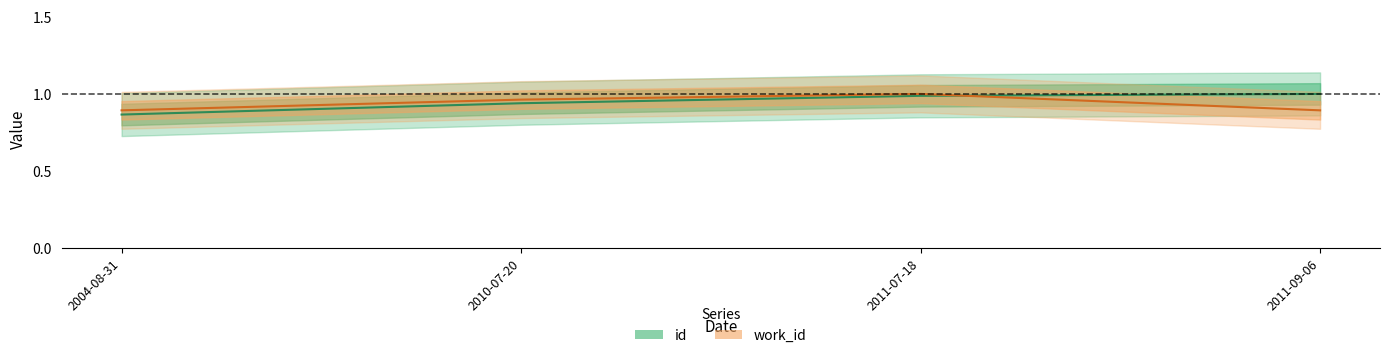

What is the spread (max minus min) of values at 2011-09-06?

0.1